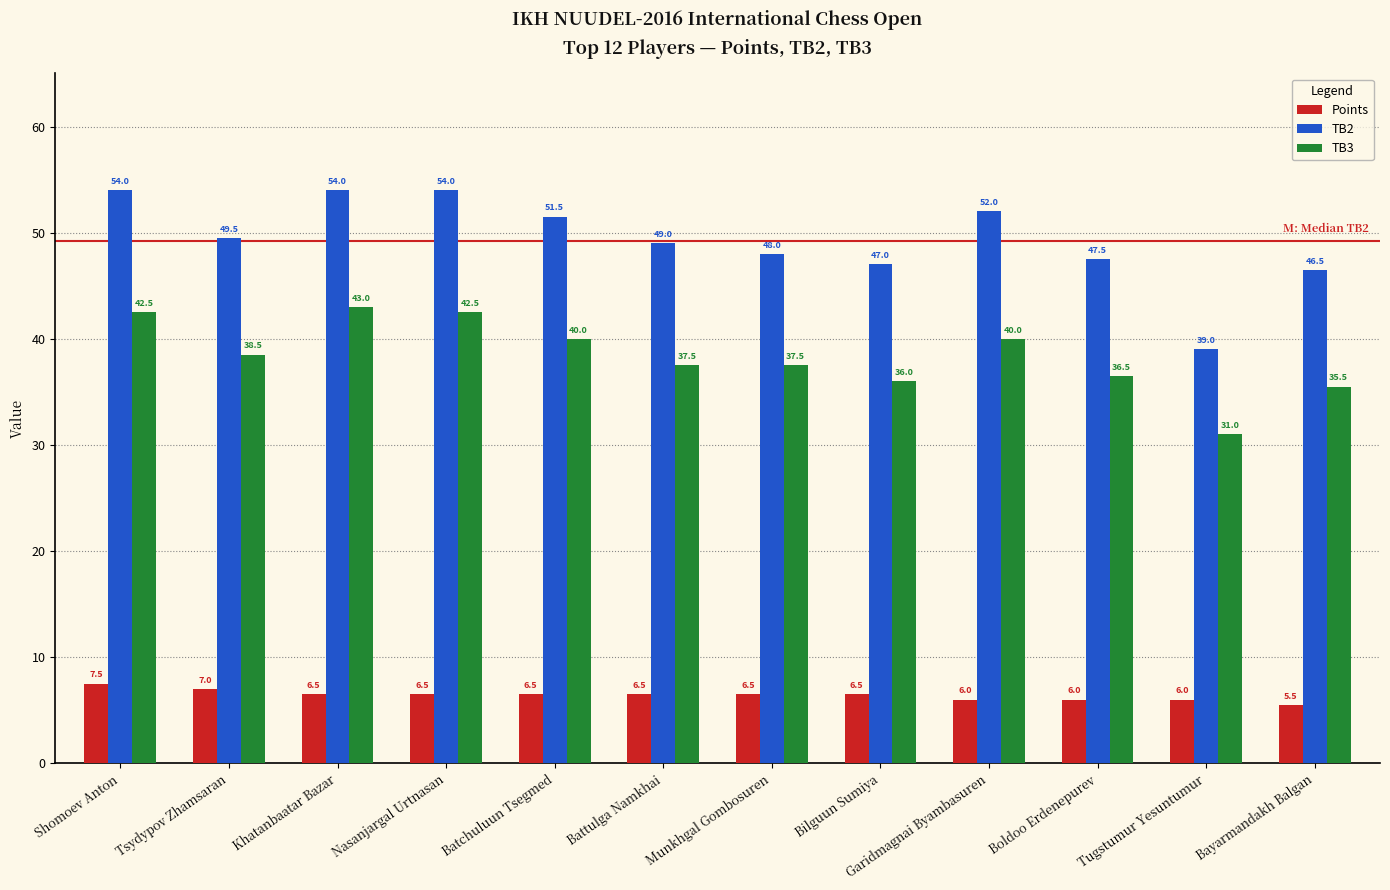

What is the label of the 11th bar from the right?

Tsydypov Zhamsaran